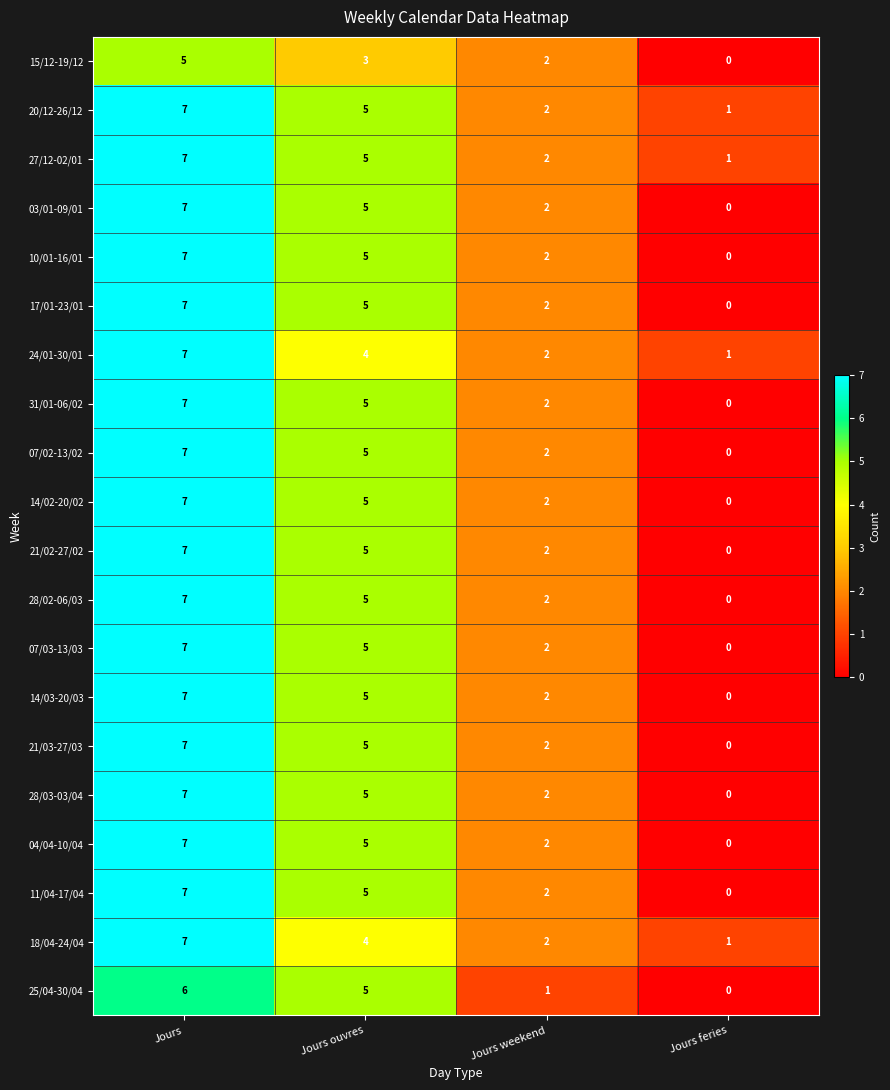

What is the difference between the 10/01-16/01 values at Jours weekend and Jours?

5